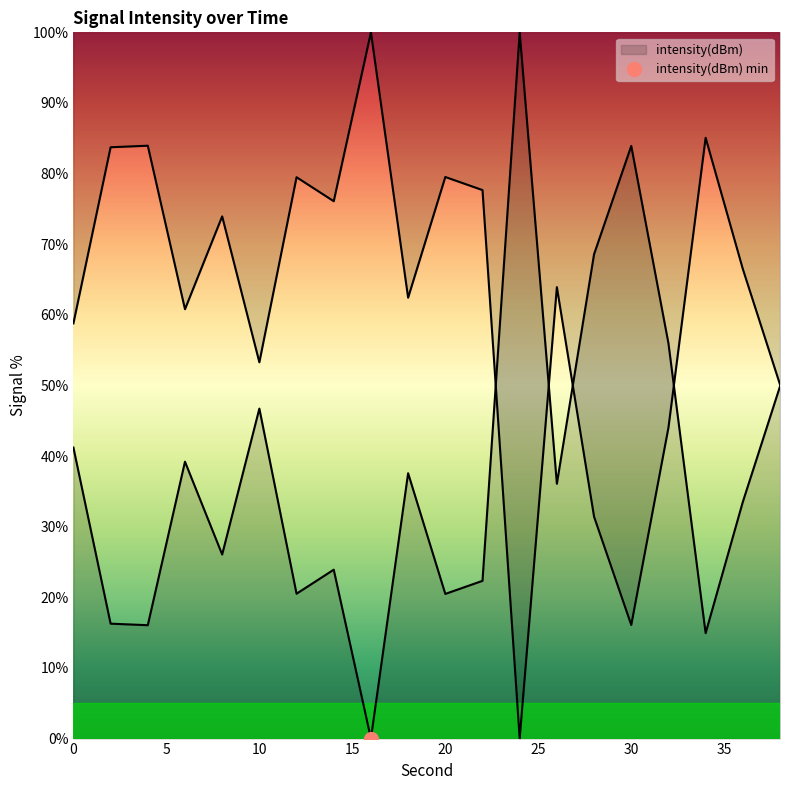

Between 14 and 24, which is larger?

24